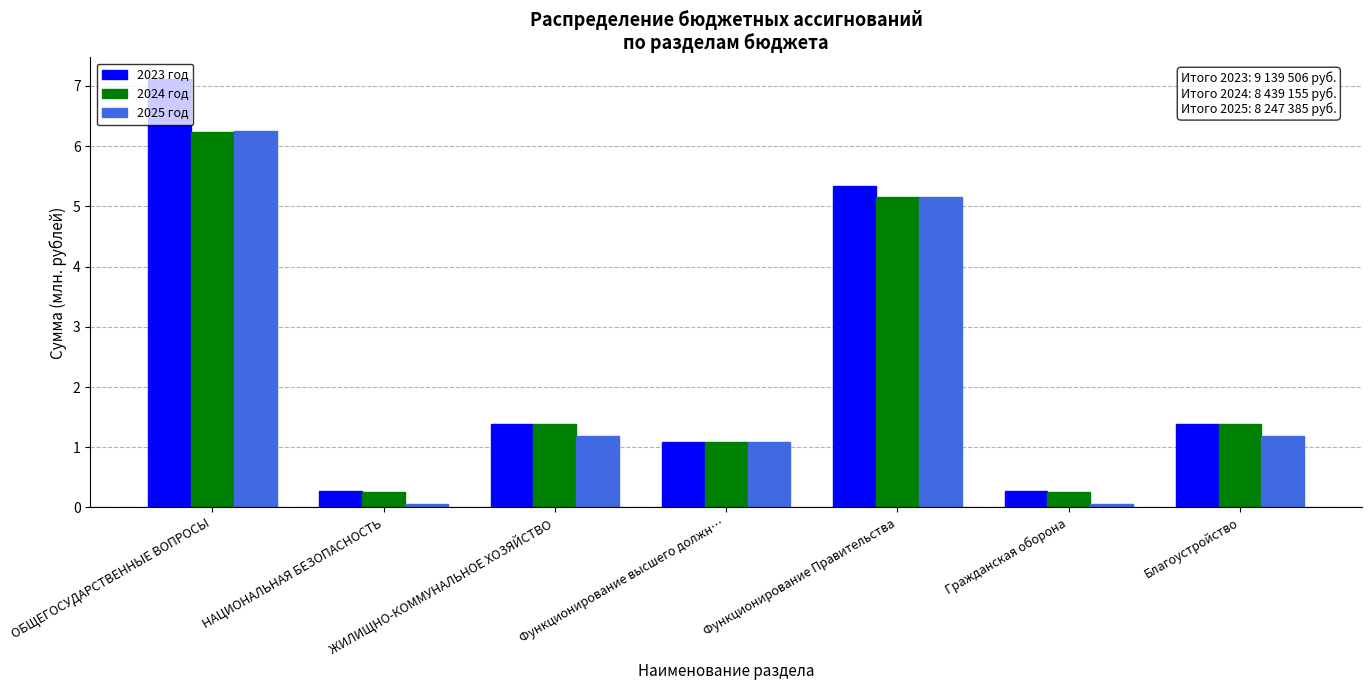

The 2024 год series shows 6.2 at ОБЩЕГОСУДАРСТВЕННЫЕ ВОПРОСЫ. True or false?

True